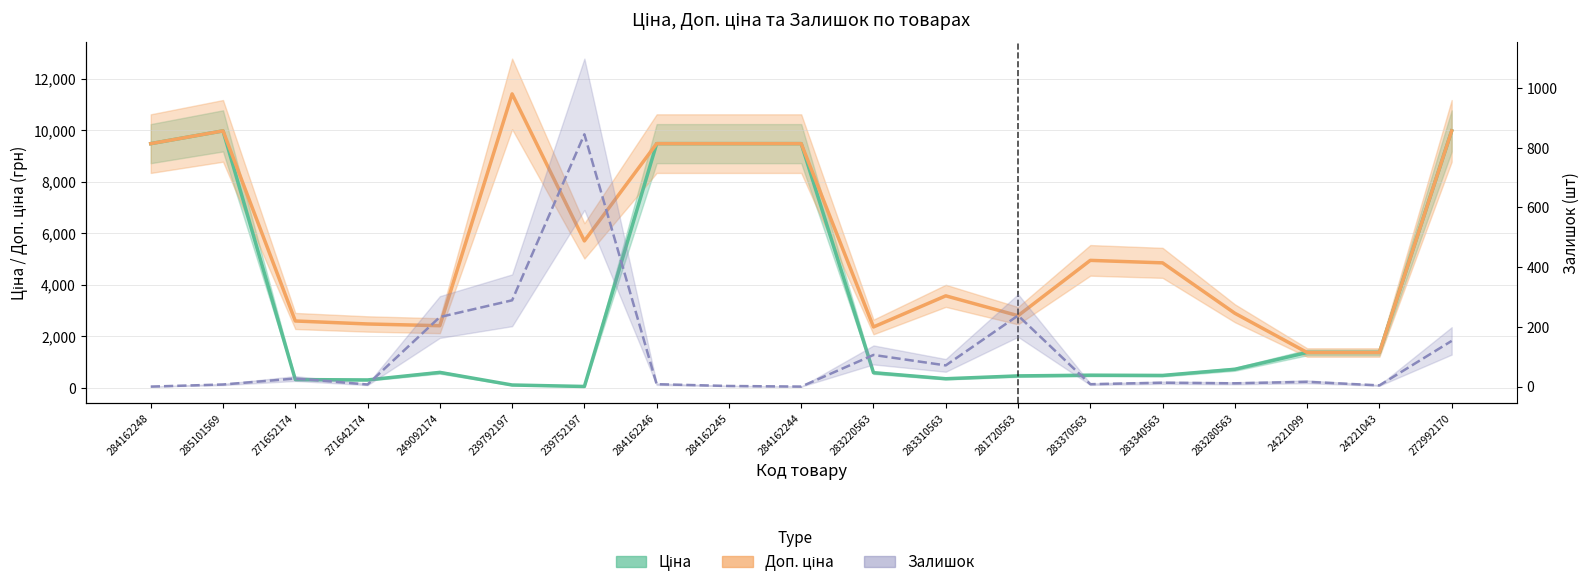

Which category has the lowest value across all series?

284162248